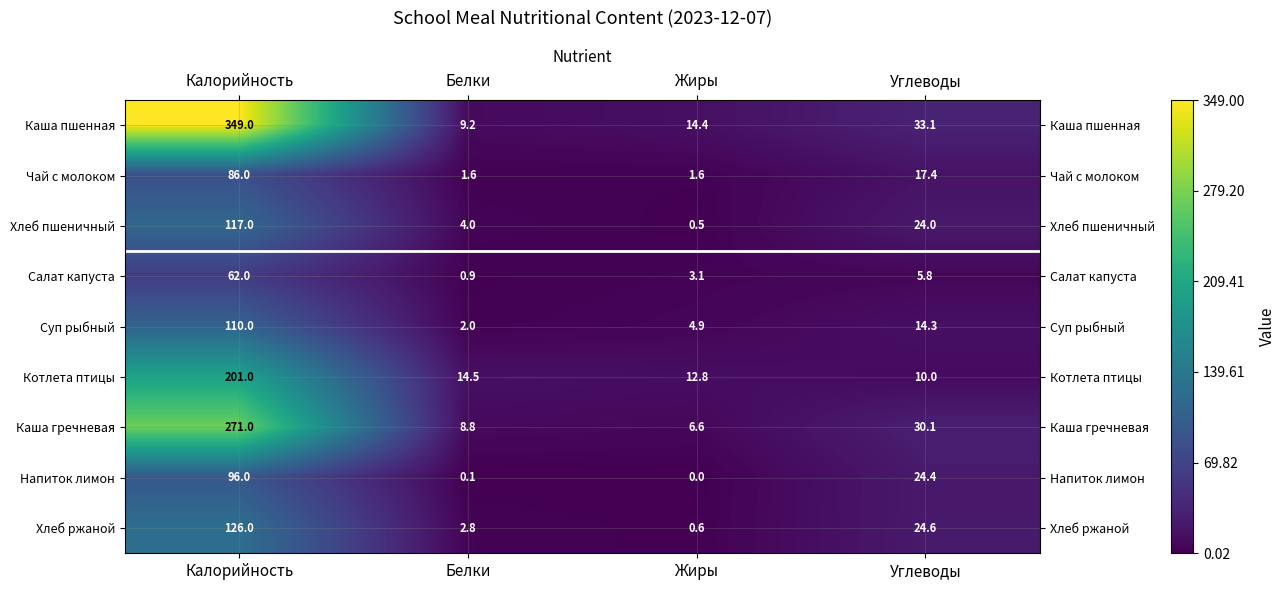

How many data points does each series have?

4